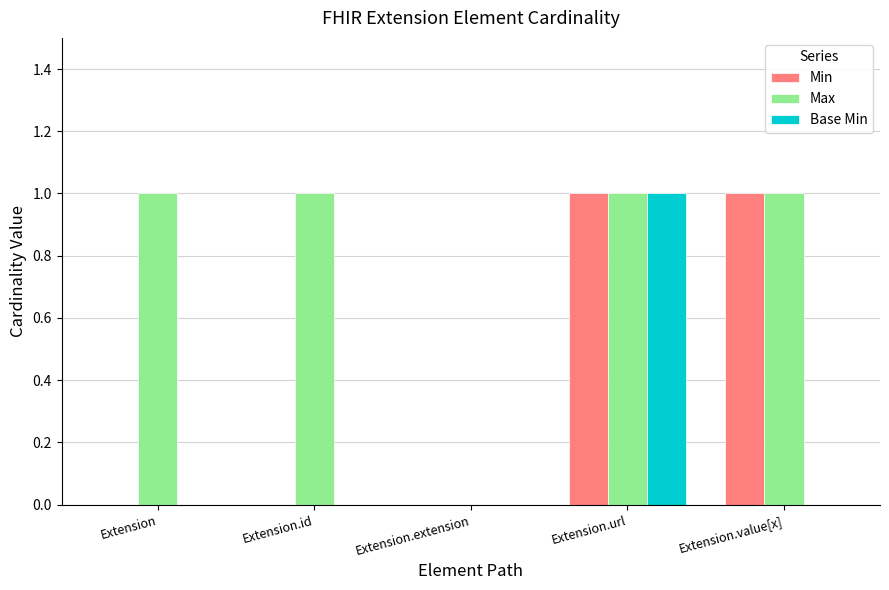

Does the chart contain stacked bars?

No